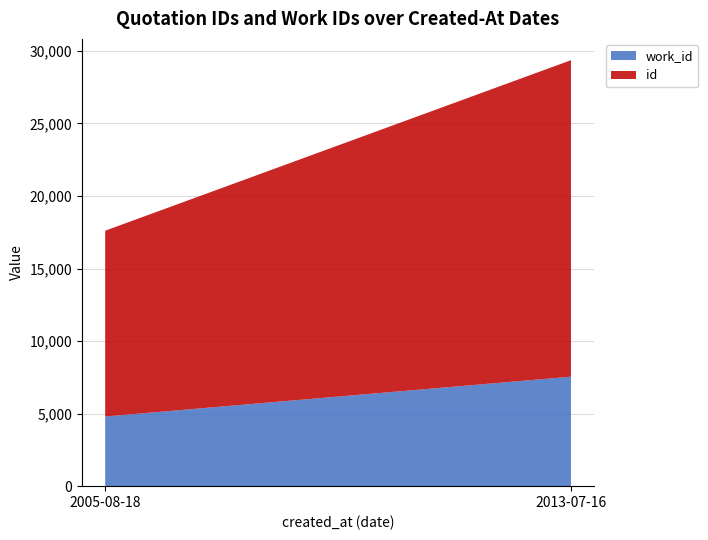

What is the total value across all series at 2013-07-16?

29360.5